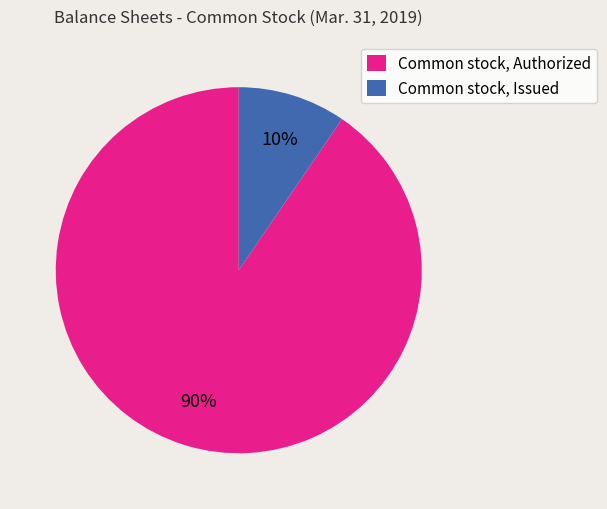

Which slice is the smallest?

Common stock, Issued